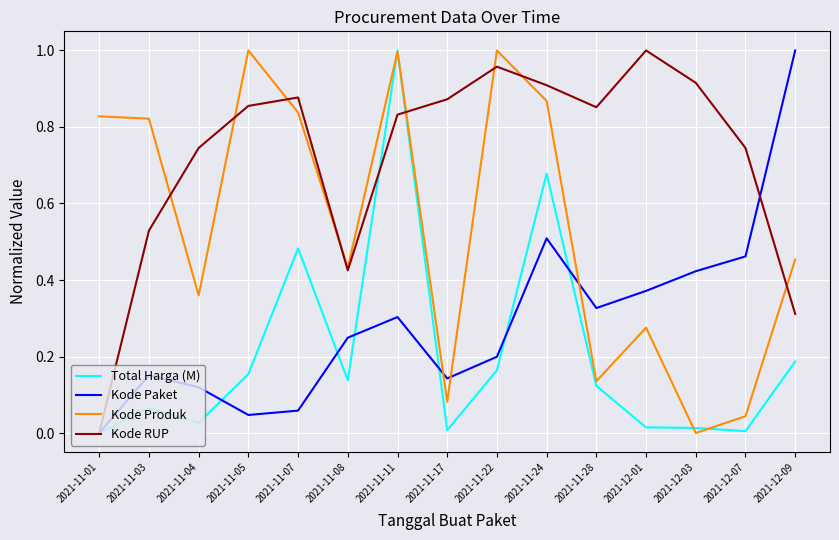

What position from the left is 2021-11-22?

9